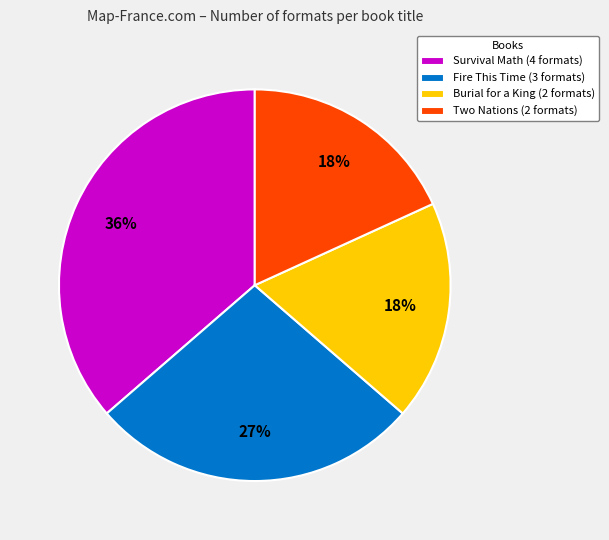

Between Survival Math and Burial for a King, which is larger?

Survival Math